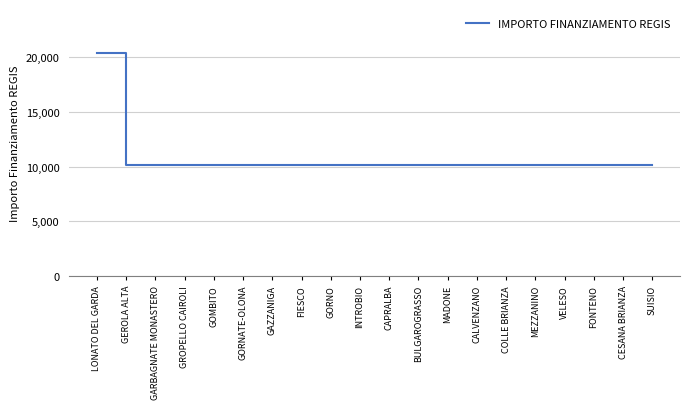

True or false: the data shows 6832 at CAPRALBA.

False